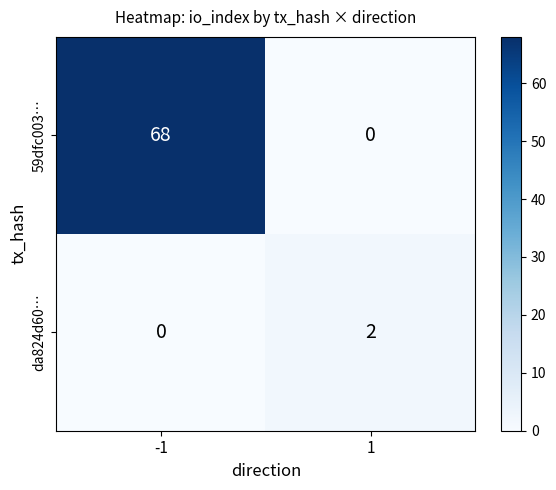

How many series are shown in this chart?

2